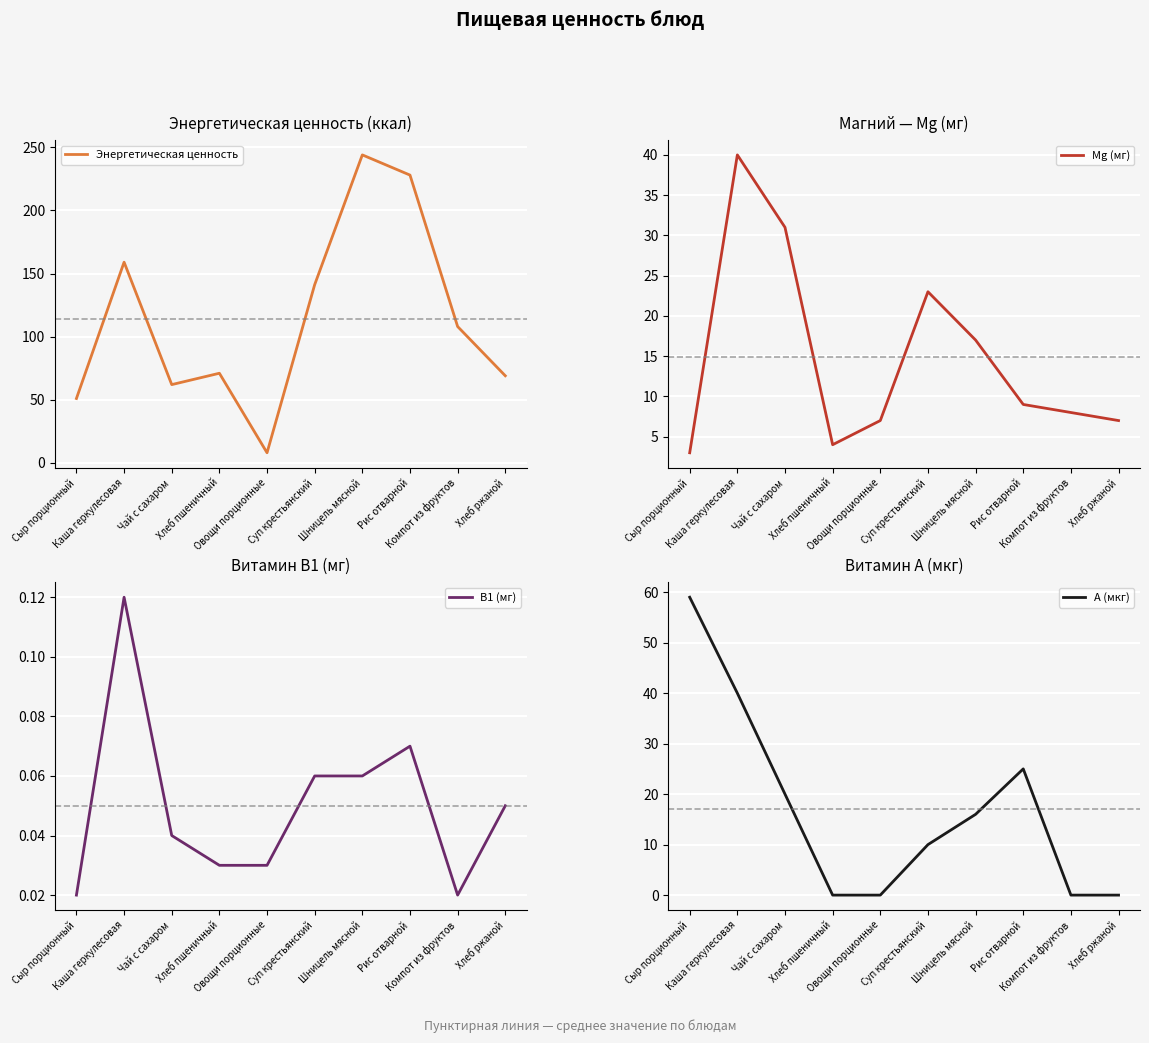

Rank the series by their maximum value, from lowest to highest.

В1 (мг), Mg (мг), А (мкг), Энергетическая ценность